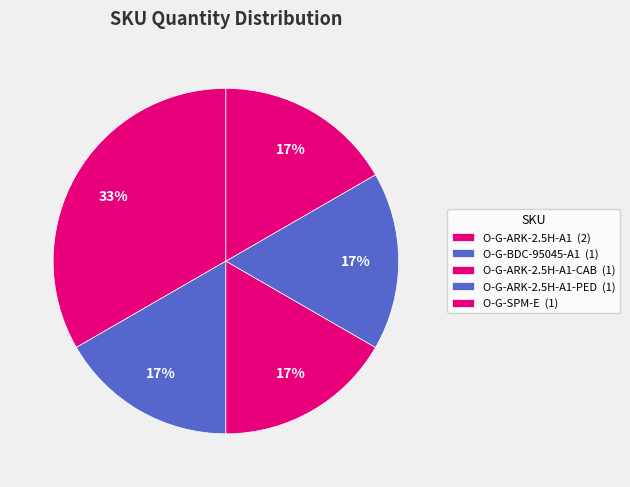

Count the number of slices in the pie.

5